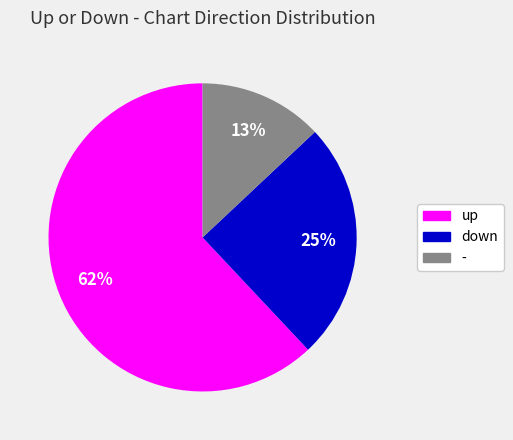

Which slice is the largest?

up